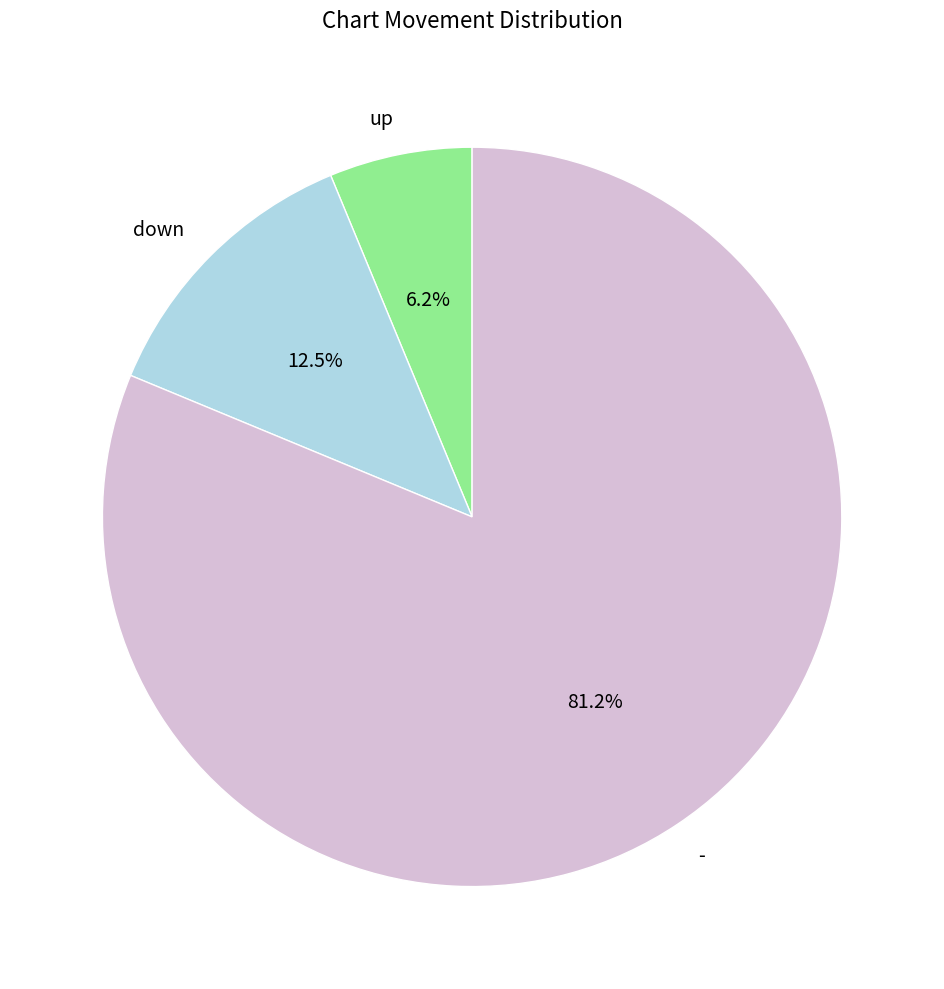

Approximately how many times larger is the value at - compared to down?

6.5